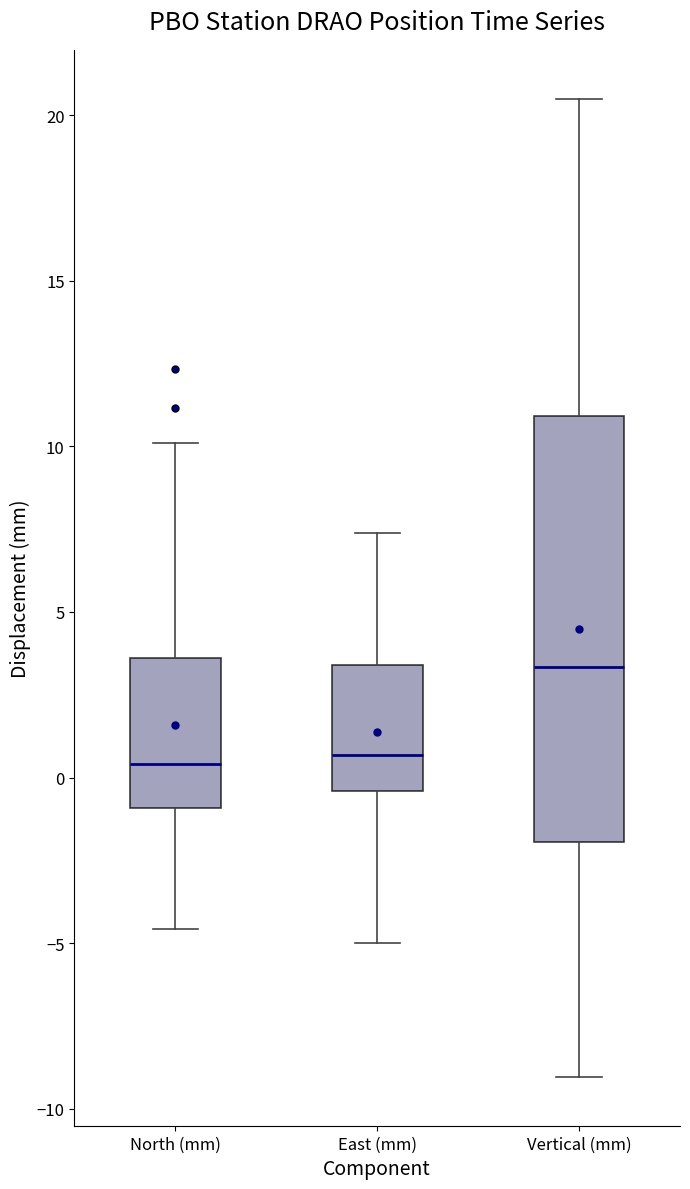

Reading left to right, read every box against the y-axis: the position of its median line, the range the box covers, and the ends of its whiskers. The values are not printed on the chart, so give them approximately, as read against the axis.

North (mm): median 0.5, box -1.0 to 3.5, whiskers -4.5 to 10.0
East (mm): median 0.5, box -0.5 to 3.5, whiskers -5.0 to 7.5
Vertical (mm): median 3.5, box -2.0 to 11.0, whiskers -9.0 to 20.5